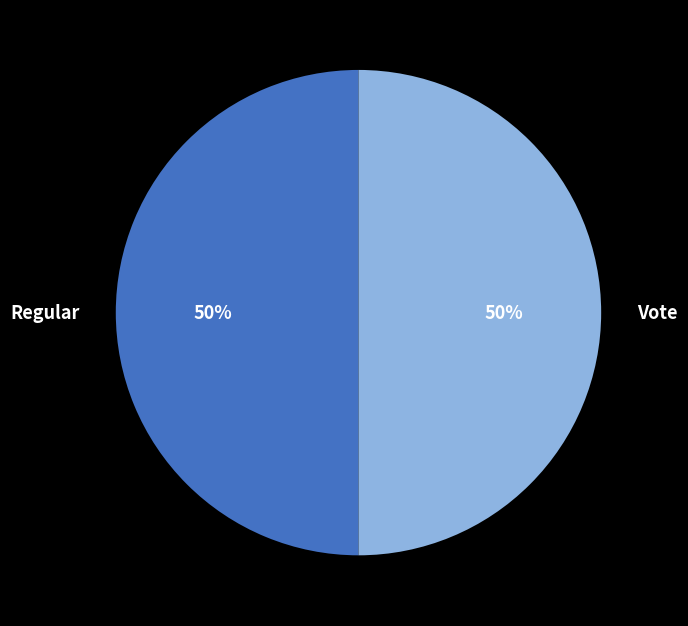

To the nearest percent, what is the combined percentage of Vote and Regular?

100%